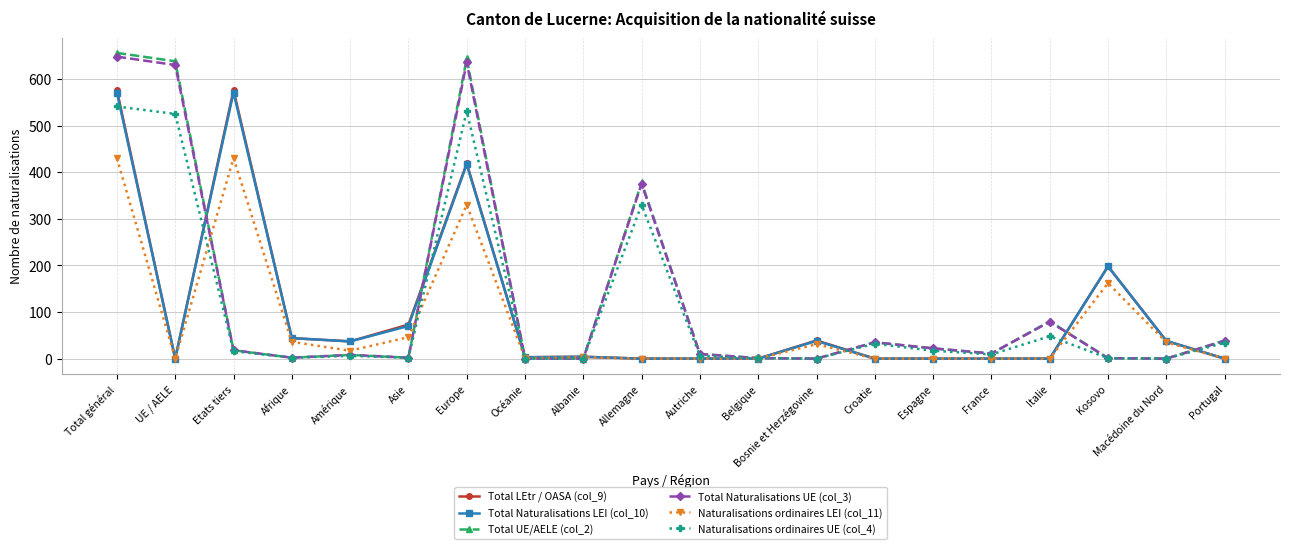

True or false: Total Naturalisations LEI (col_10) has more than 1 interior local peaks.

True